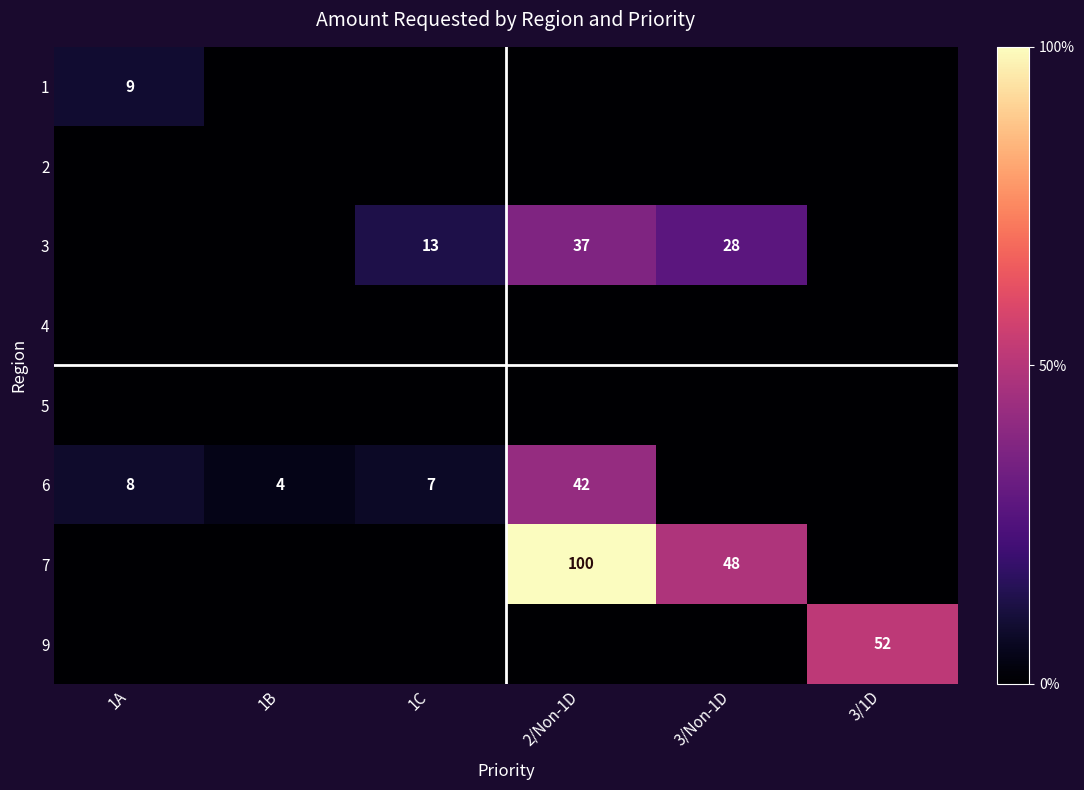

The 3 series shows 28 at 3/Non-1D. True or false?

True